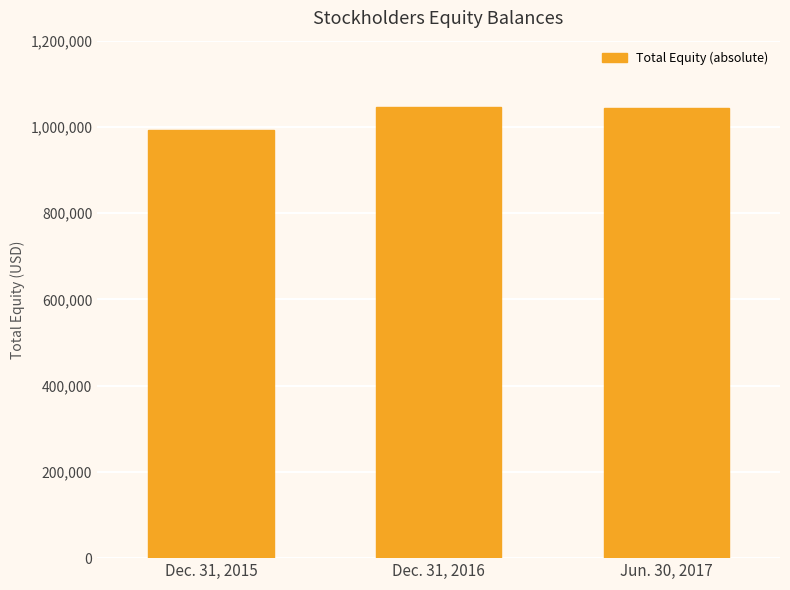

What position from the left is Dec. 31, 2015?

1